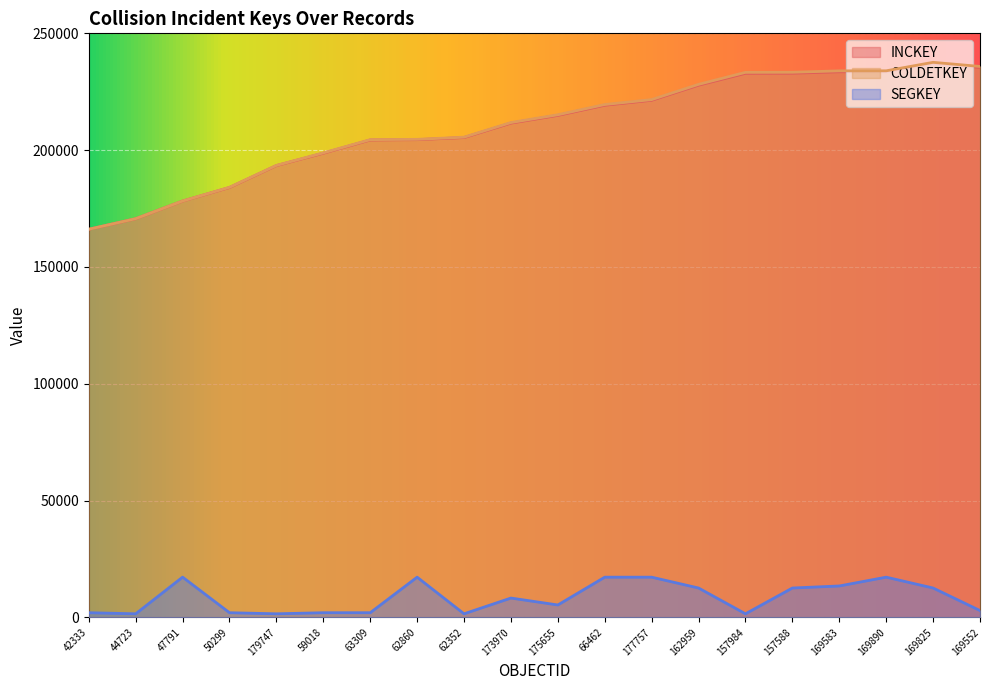

What is the maximum value shown in the chart?

237590